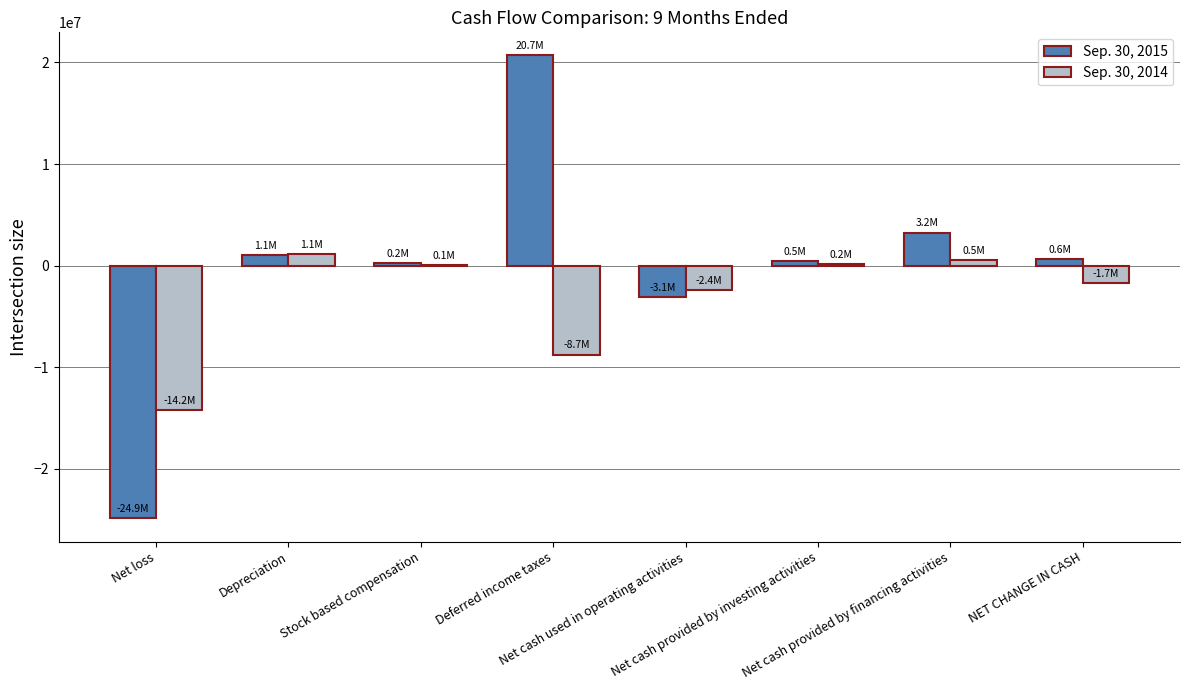

What is the sum of all Sep. 30, 2014 values?

-25155180